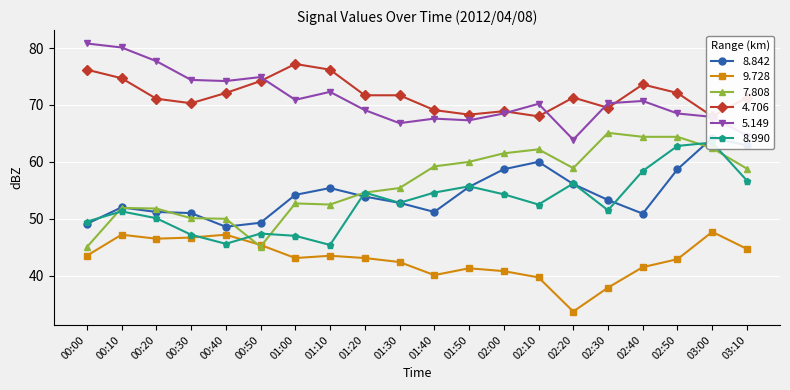

What is the sum of the 4.706 values at 02:30 and 00:00?

145.7